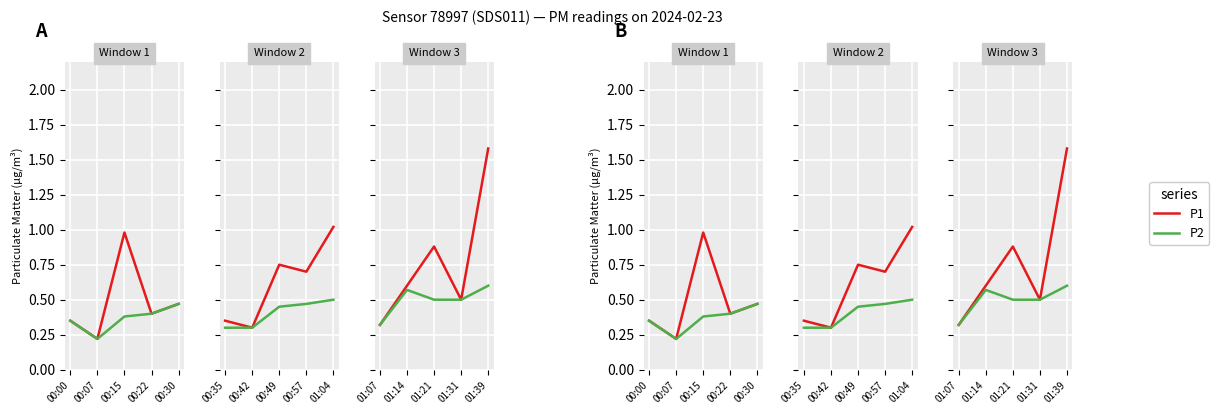

Where is the first local maximum for P1?

00:15